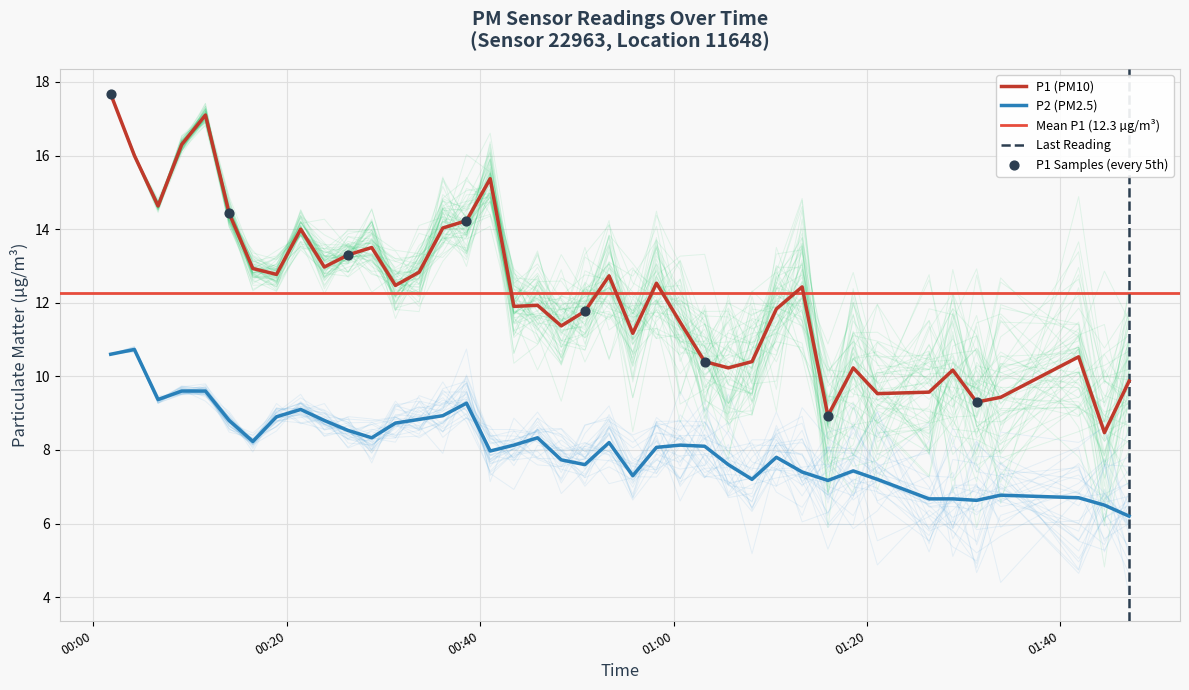

Which series has the largest total across all categories?

P1